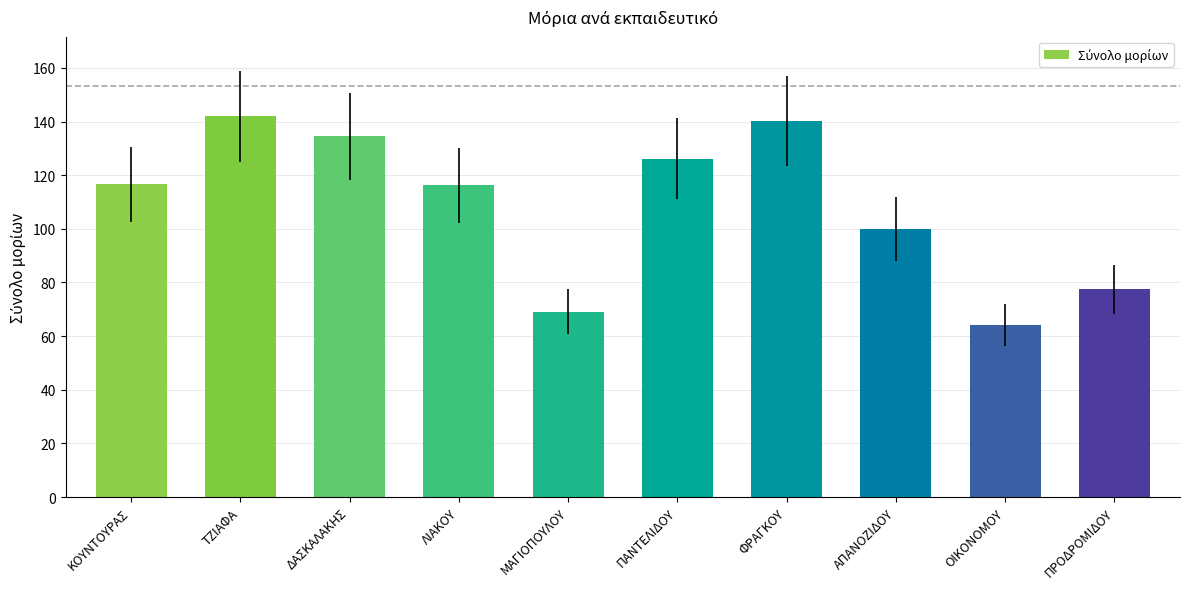

What is the minimum value shown in the chart?

64.2